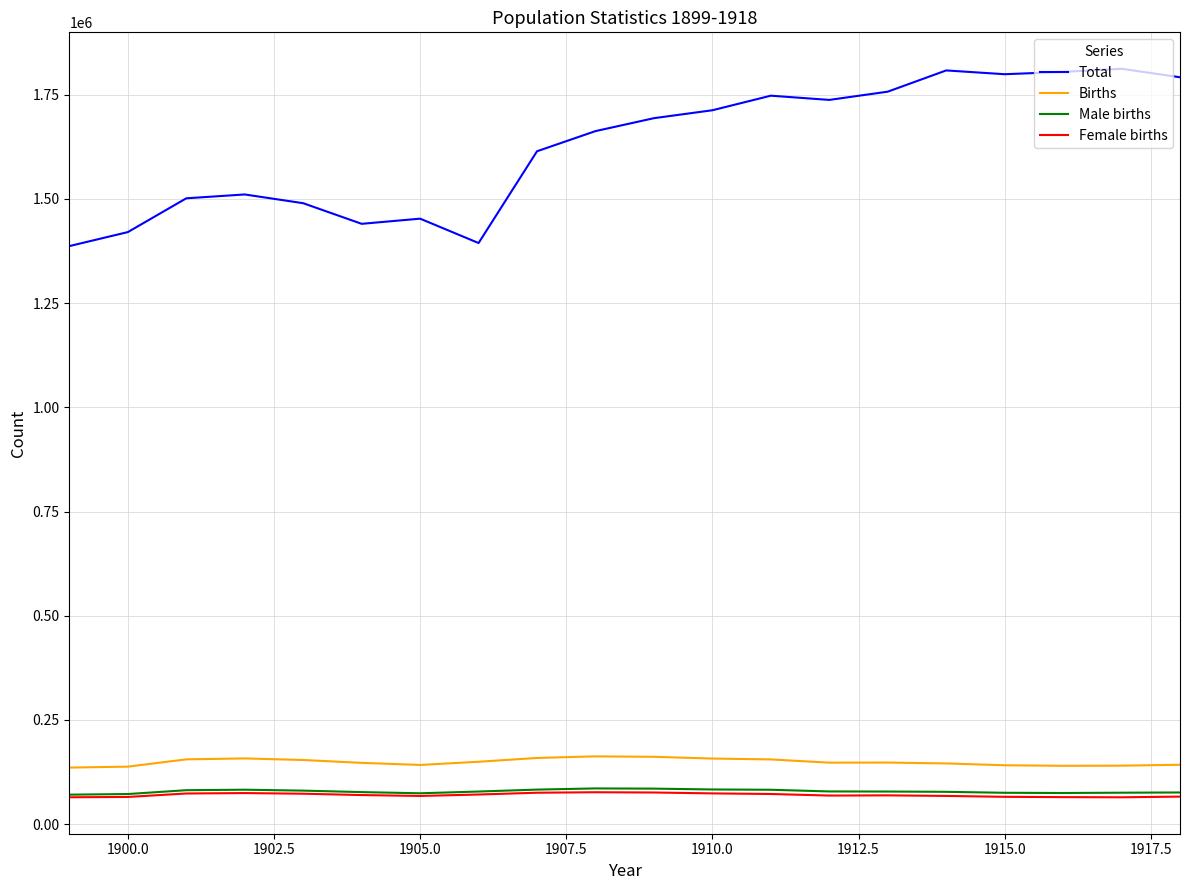

Which series has the largest range (max minus min)?

Total